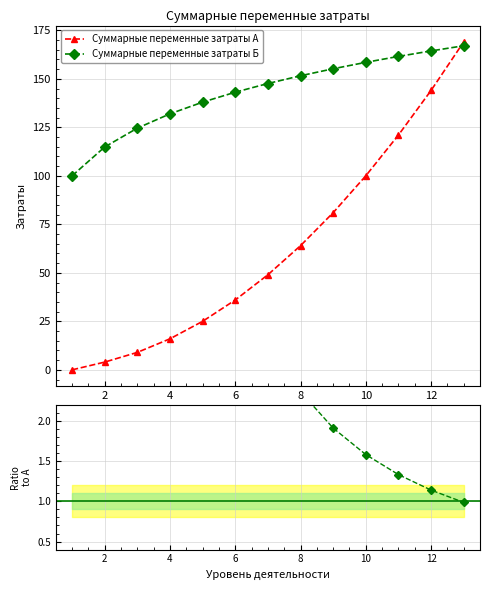

What is the maximum value for Суммарные переменные затраты А?

169.0